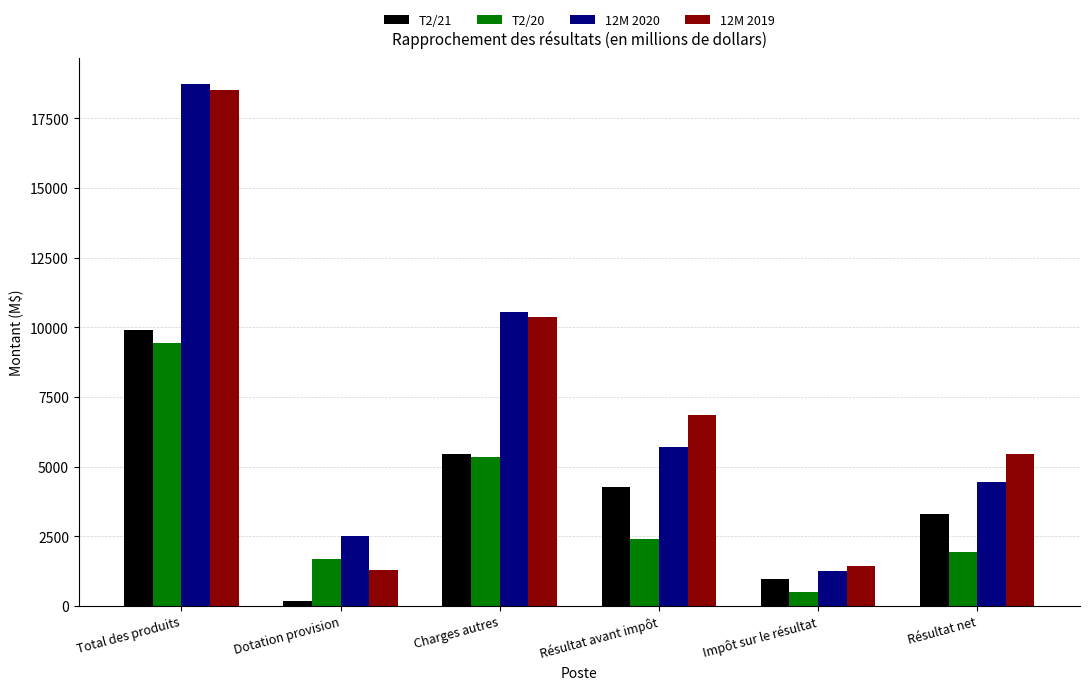

What is the sum of all T2/21 values?

24064